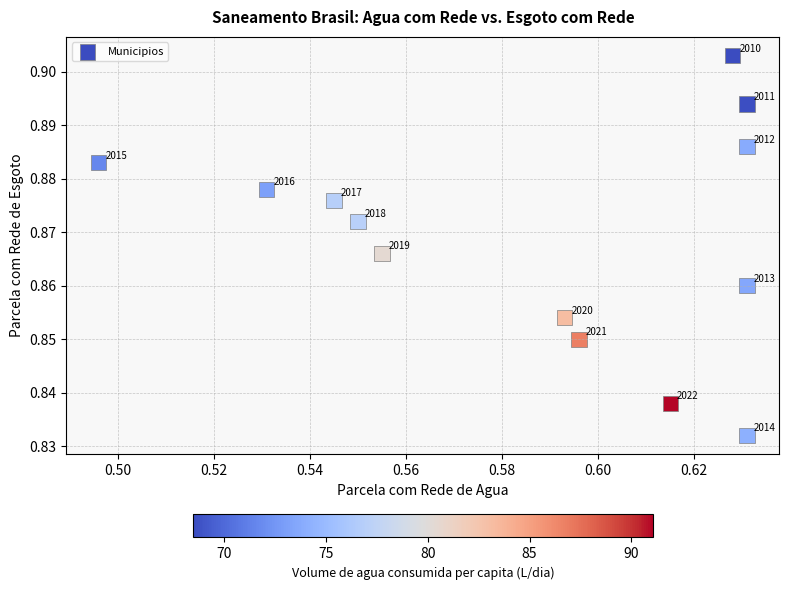

Count the number of points in this scatter plot.

13